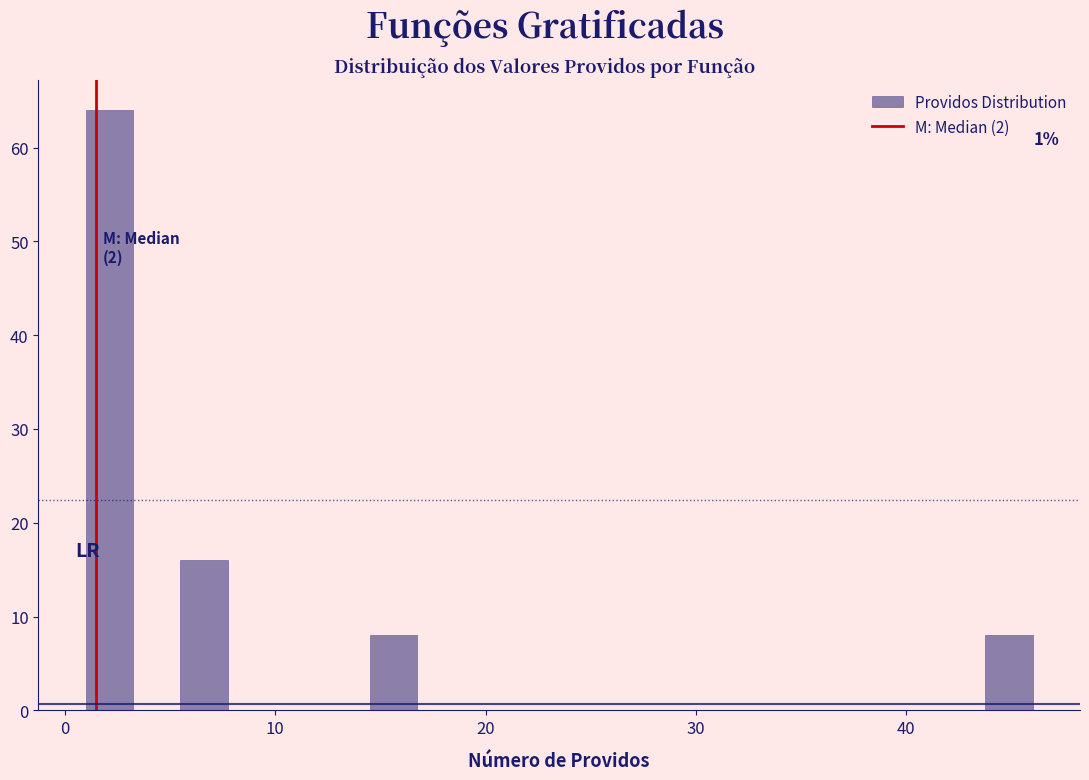

Read against the x-axis, roughly where is the centre of the tallest bar?

2